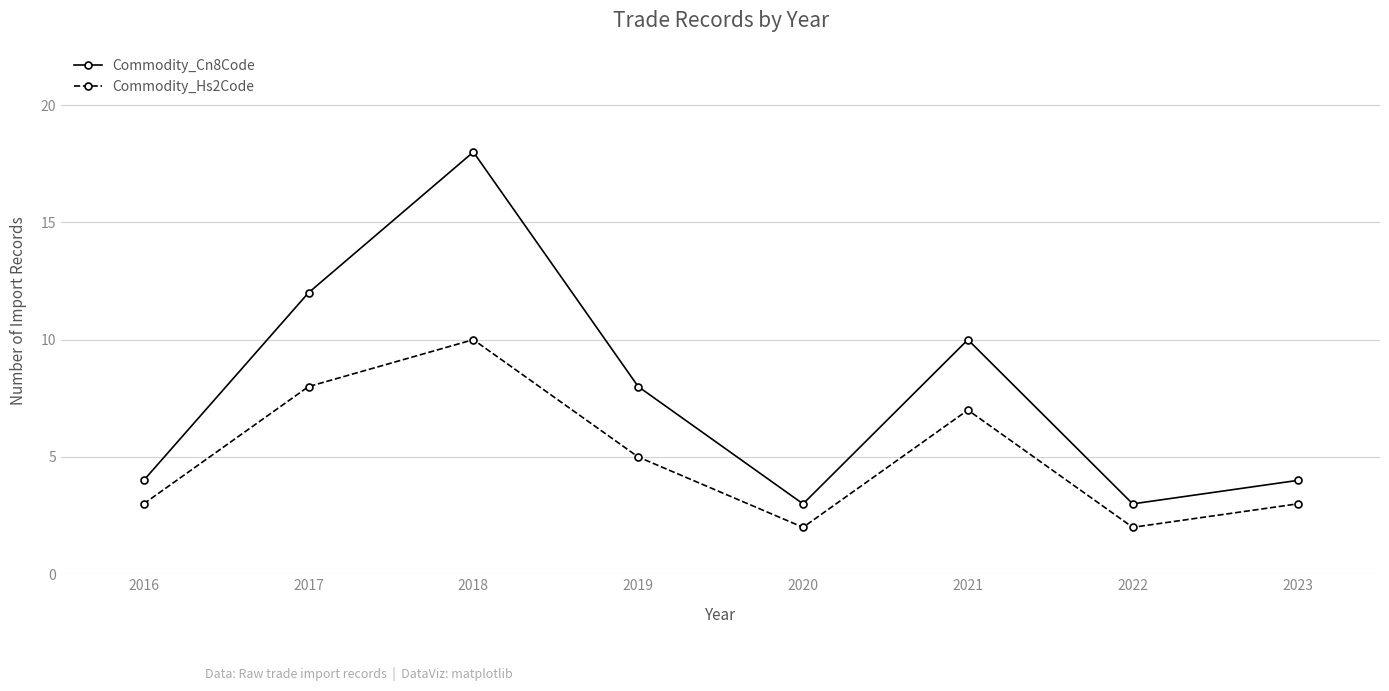

Reading left to right, what are all the values shown in this chart?

Commodity_Cn8Code: 2016=4	2017=12	2018=18	2019=8	2020=3	2021=10	2022=3	2023=4
Commodity_Hs2Code: 2016=3	2017=8	2018=10	2019=5	2020=2	2021=7	2022=2	2023=3